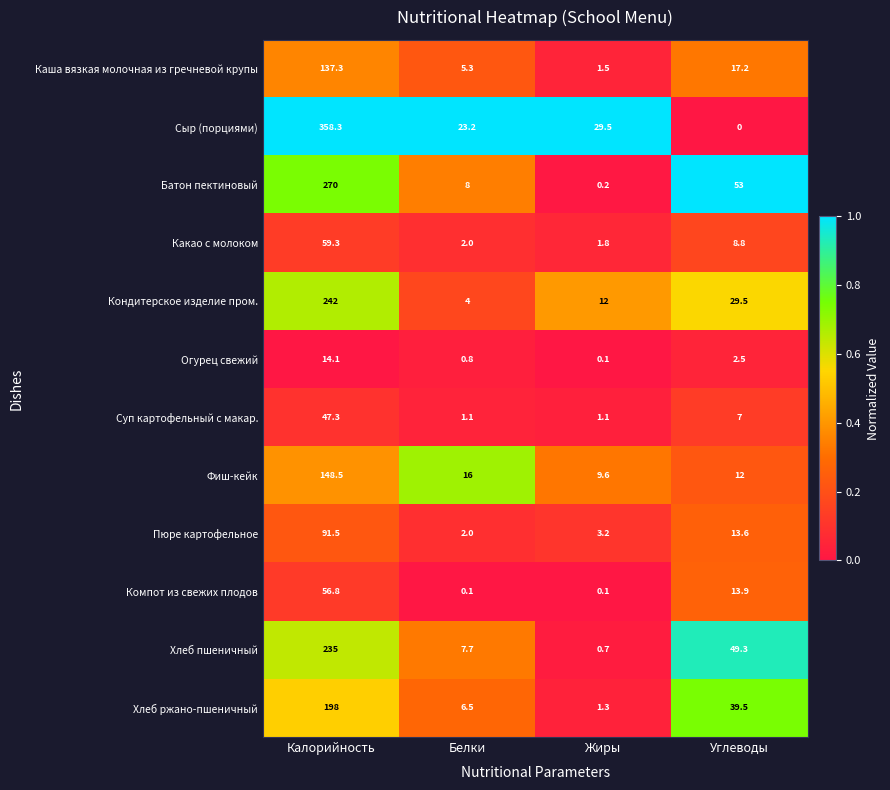

What is the sum of all Хлеб пшеничный values?

292.7